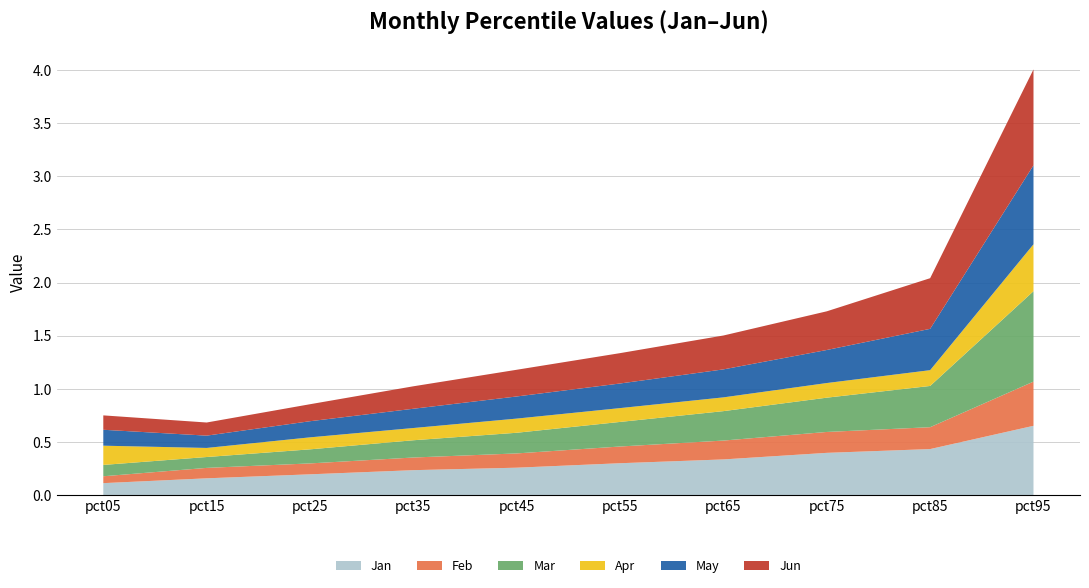

Reading left to right, what are all the values shown in this chart?

Jan: pct05=0.1	pct15=0.2	pct25=0.2	pct35=0.2	pct45=0.3	pct55=0.3	pct65=0.3	pct75=0.4	pct85=0.4	pct95=0.7
Feb: pct05=0.1	pct15=0.1	pct25=0.1	pct35=0.1	pct45=0.1	pct55=0.2	pct65=0.2	pct75=0.2	pct85=0.2	pct95=0.4
Mar: pct05=0.1	pct15=0.1	pct25=0.1	pct35=0.2	pct45=0.2	pct55=0.2	pct65=0.3	pct75=0.3	pct85=0.4	pct95=0.9
Apr: pct05=0.2	pct15=0.1	pct25=0.1	pct35=0.1	pct45=0.1	pct55=0.1	pct65=0.1	pct75=0.1	pct85=0.1	pct95=0.4
May: pct05=0.1	pct15=0.1	pct25=0.2	pct35=0.2	pct45=0.2	pct55=0.2	pct65=0.3	pct75=0.3	pct85=0.4	pct95=0.7
Jun: pct05=0.1	pct15=0.1	pct25=0.2	pct35=0.2	pct45=0.3	pct55=0.3	pct65=0.3	pct75=0.4	pct85=0.5	pct95=0.9